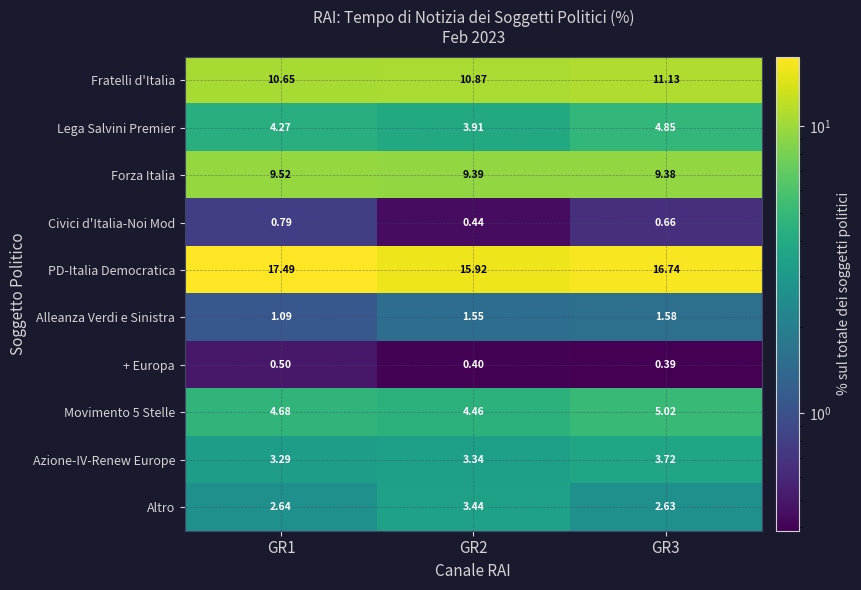

Which series changed the most between GR1 and GR3?

PD-Italia Democratica